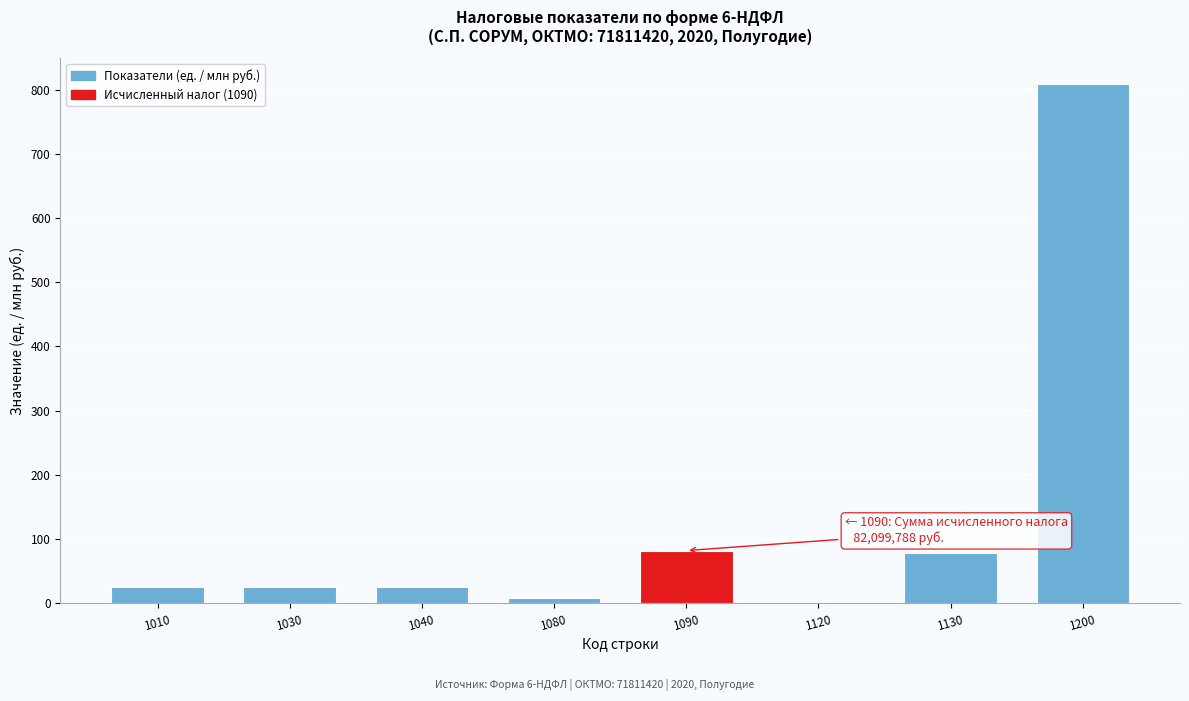

Reading right to left, transcribe all the data shown in this chart.

1200=808.3	1130=78.6	1120=0.9	1090=82.1	1080=8.0	1040=25.0	1030=25.0	1010=25.0